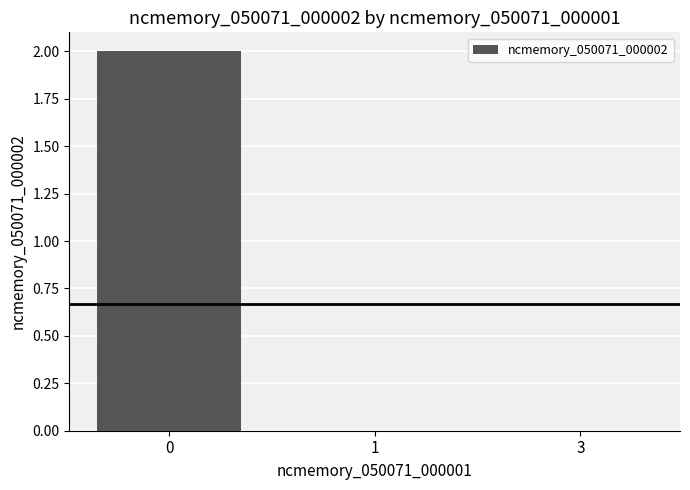

How many series are shown in this chart?

1